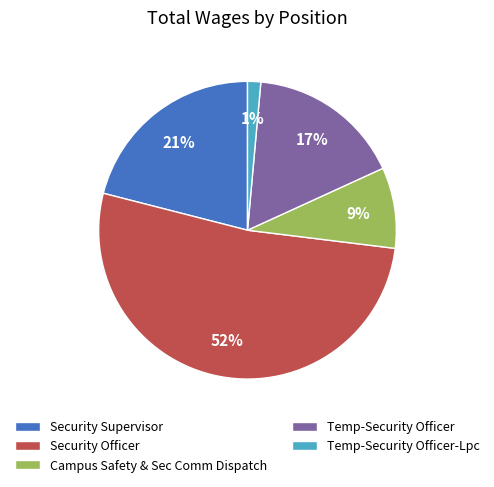

Between Campus Safety & Sec Comm Dispatch and Security Officer, which is larger?

Security Officer